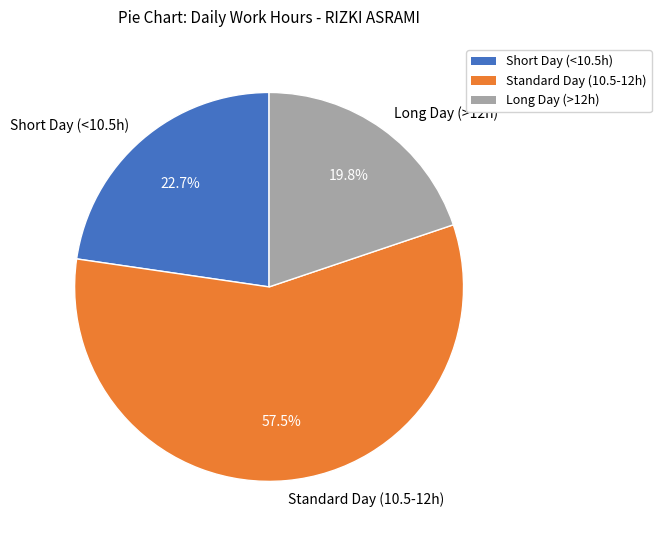

Which slice is the largest?

Standard Day (10.5-12h)